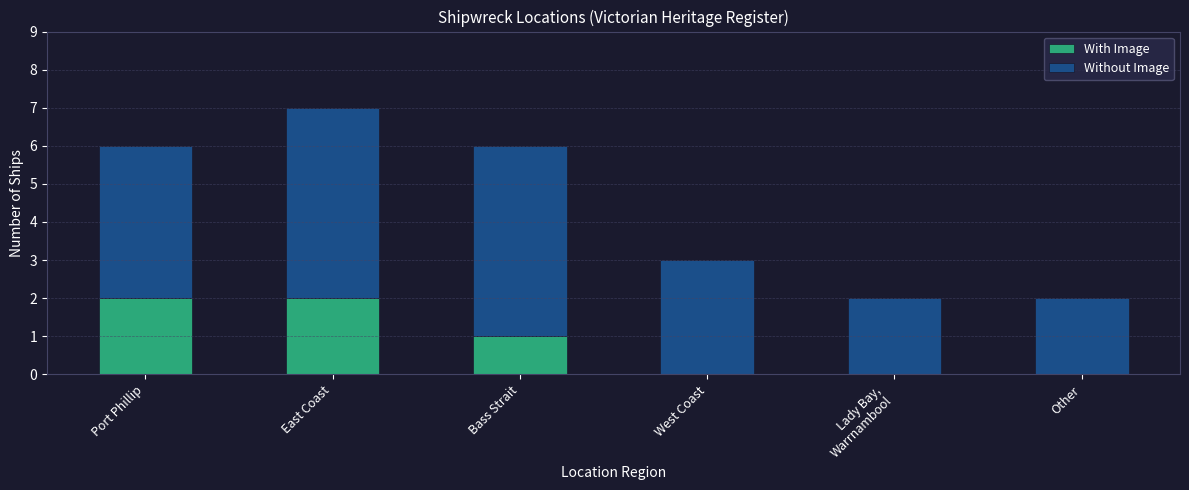

How many series are shown in this chart?

2